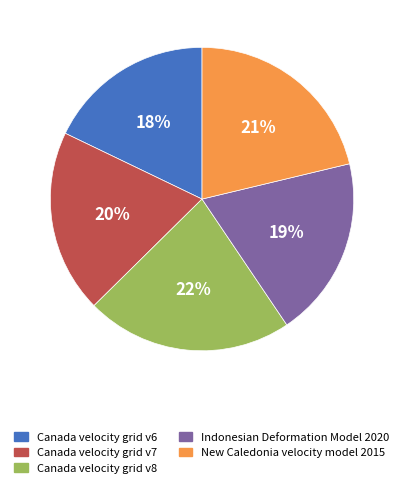

Is the sum of Canada velocity grid v8 and New Caledonia velocity model 2015 greater than half?

No